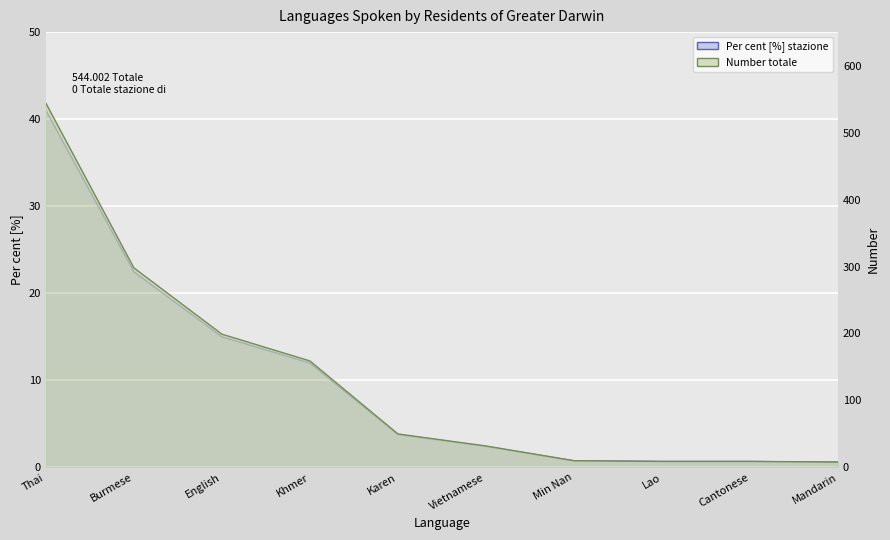

What is the difference between the highest and lowest values at Lao?

8.3